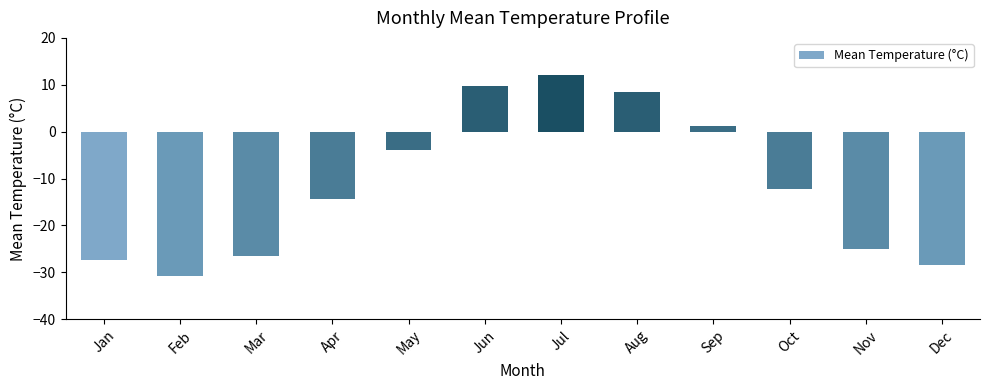

How many positive values are there?

4